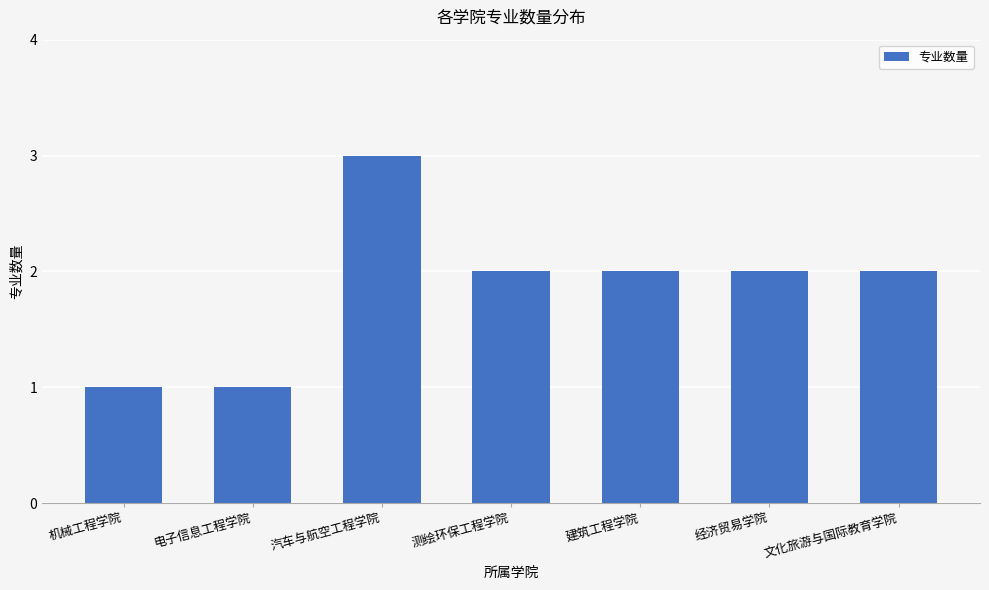

What is the difference between the maximum and second lowest values?

2